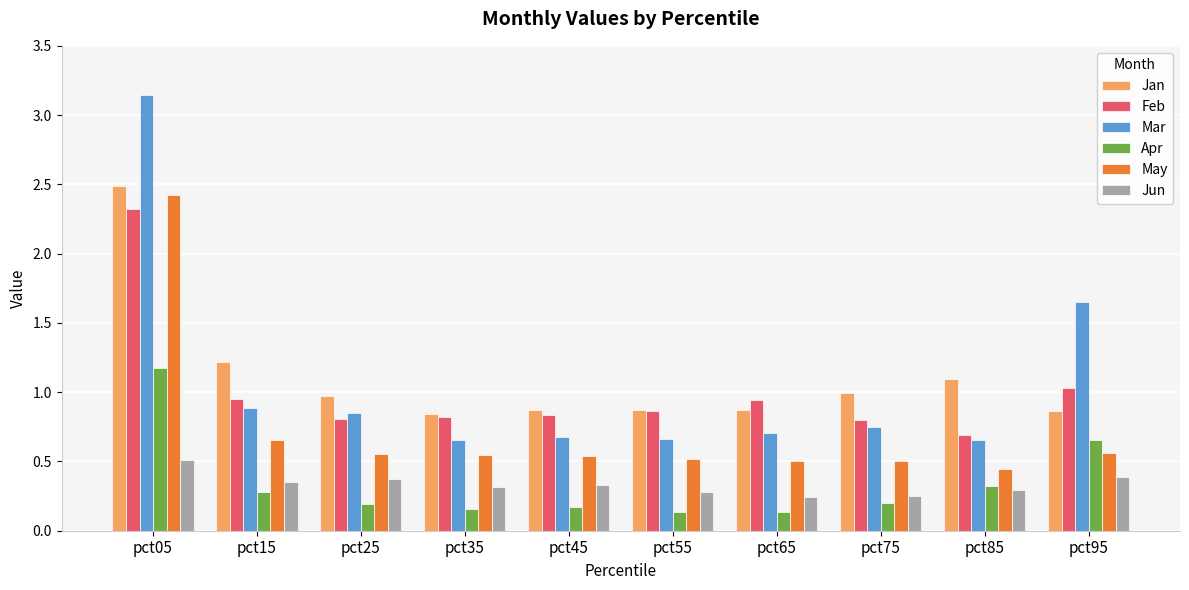

List the series in order of their peak value, lowest first.

Jun, Apr, Feb, May, Jan, Mar